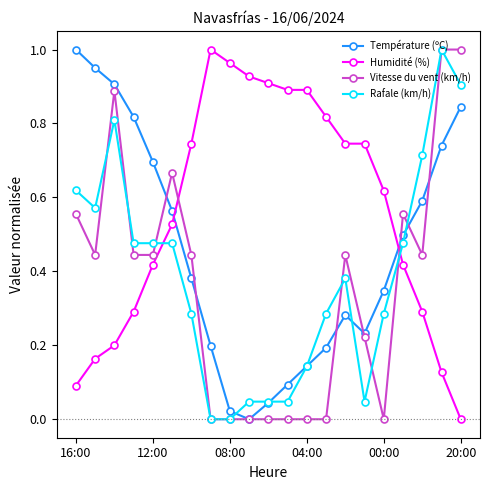

After their last crossing, which series has the higher values: Température (ºC) or Humidité (%)?

Température (ºC)